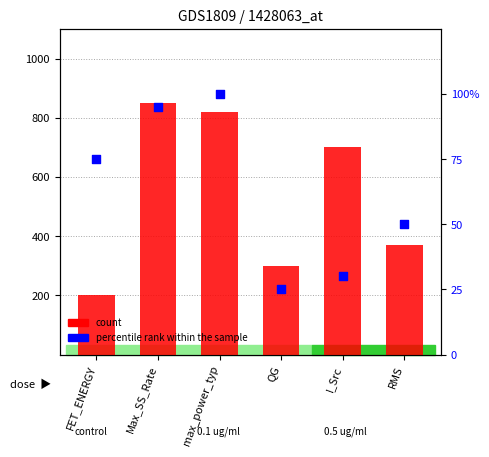

What are all the series names shown in the legend?

count, percentile rank within the sample